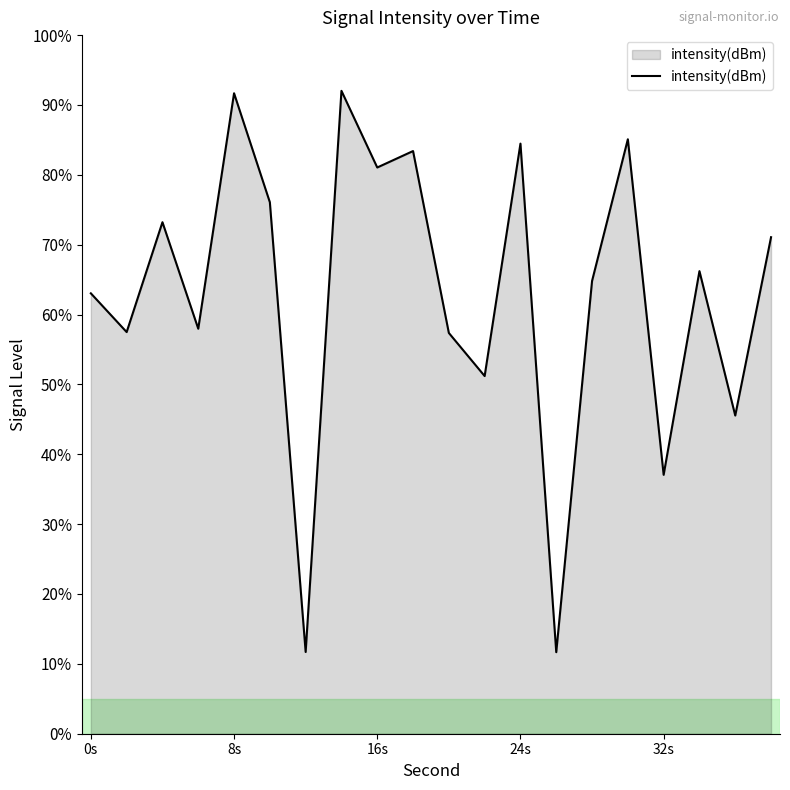

What is the minimum value shown in the chart?

11.7